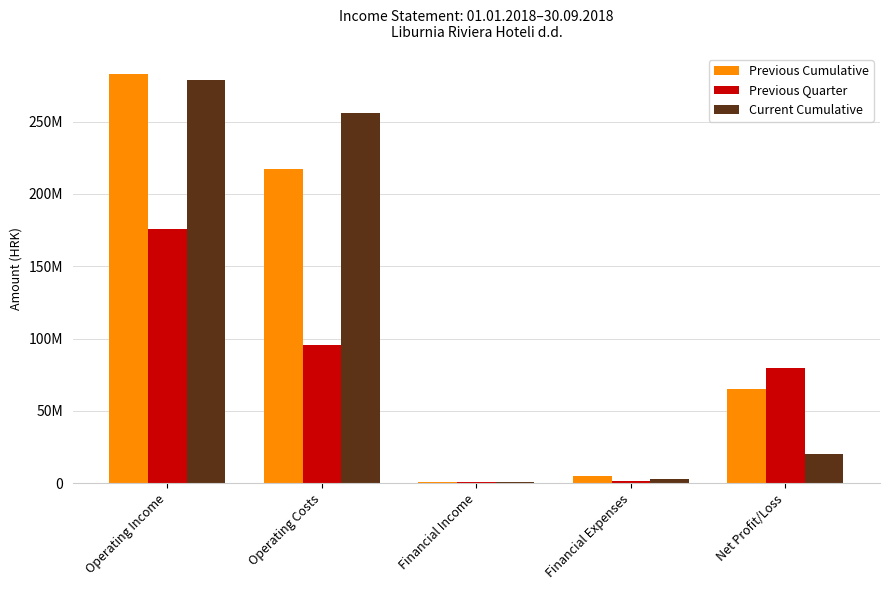

Which label corresponds to the smallest value in the chart?

Financial Income